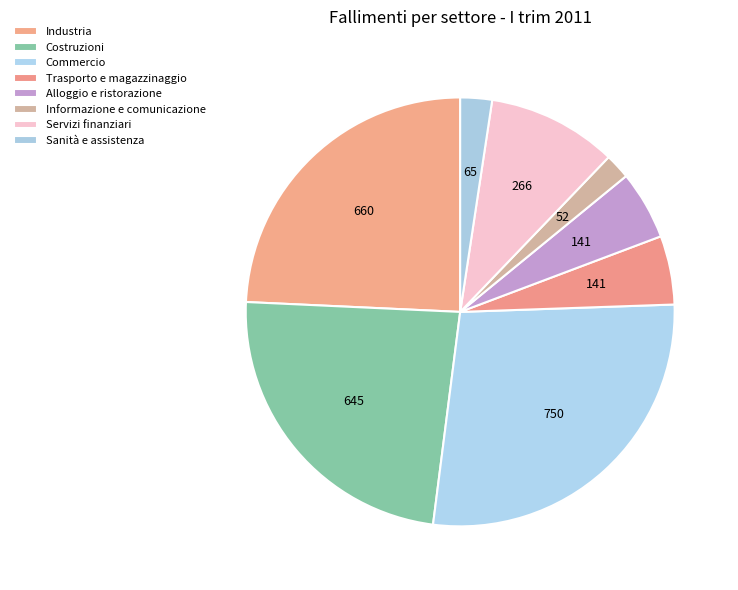

Count the number of slices in the pie.

8